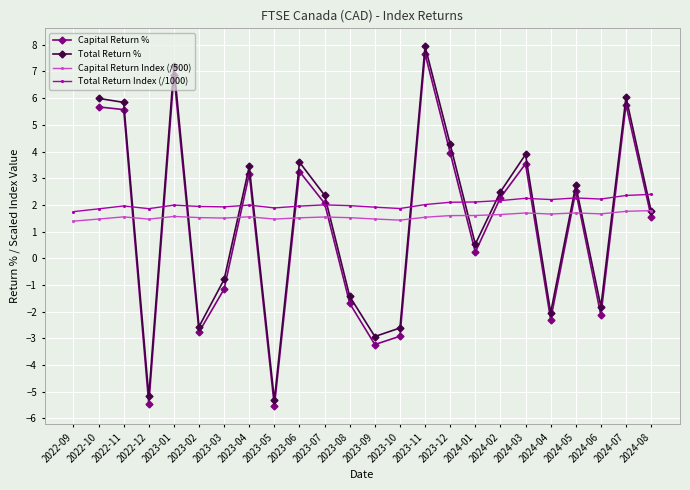

True or false: Total Return % and Capital Return % cross at least once.

False